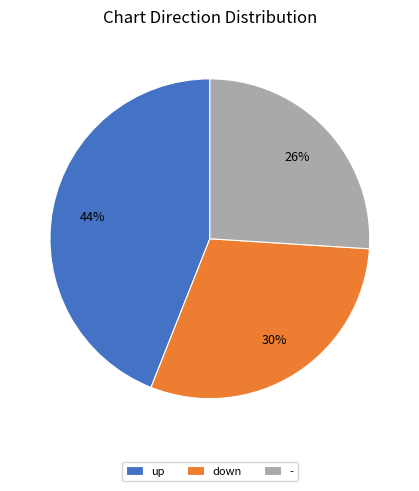

What is the smallest slice in the pie chart?

-